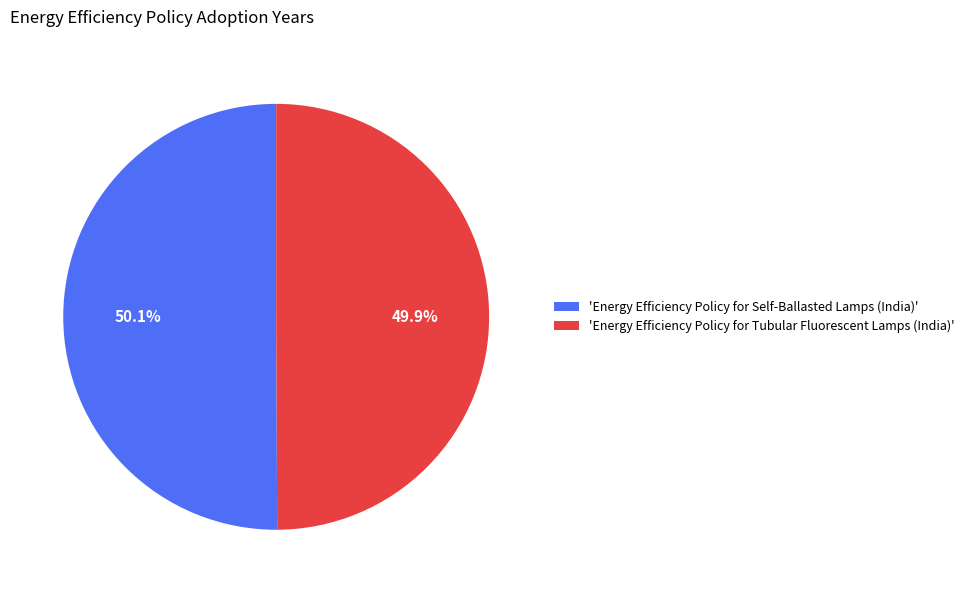

What portion of the pie excludes 'Energy Efficiency Policy for Tubular Fluorescent Lamps (India)'?

50.1%